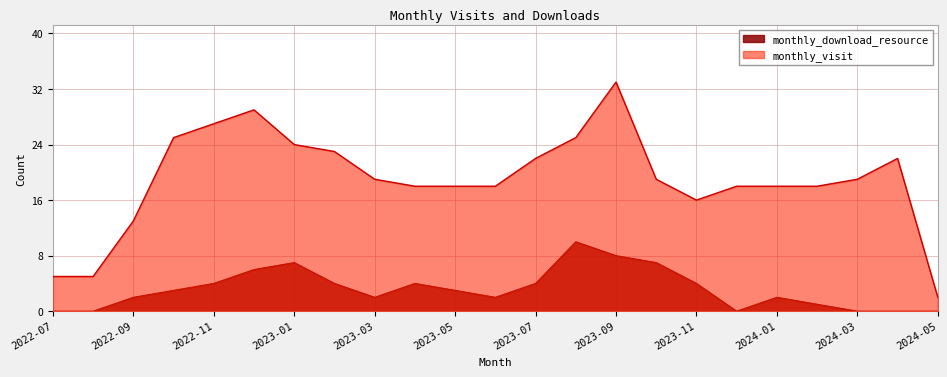

What is the greatest value displayed?

33